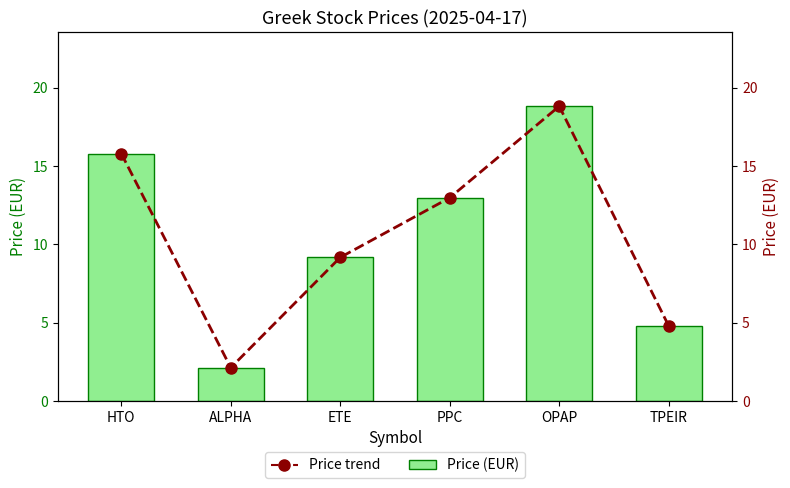

What is the average value of the Price (EUR) trend series?

10.6